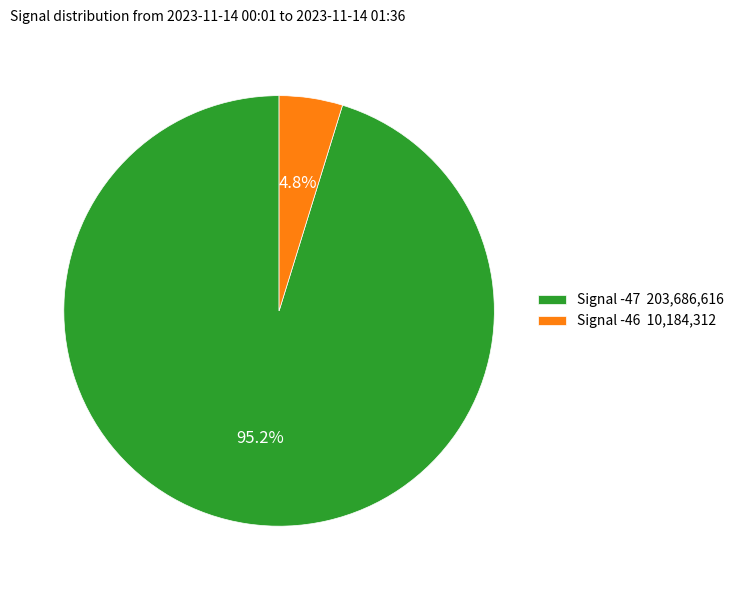

Which slice is the largest?

Signal -47 203,686,616